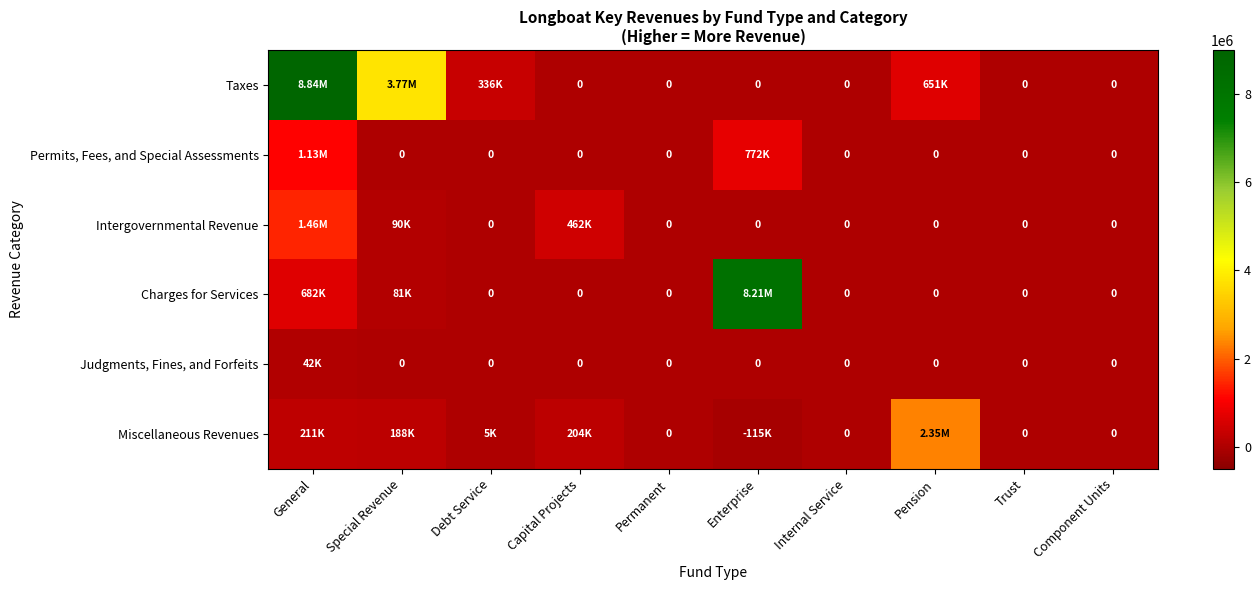

How many values in Miscellaneous Revenues are below zero?

1